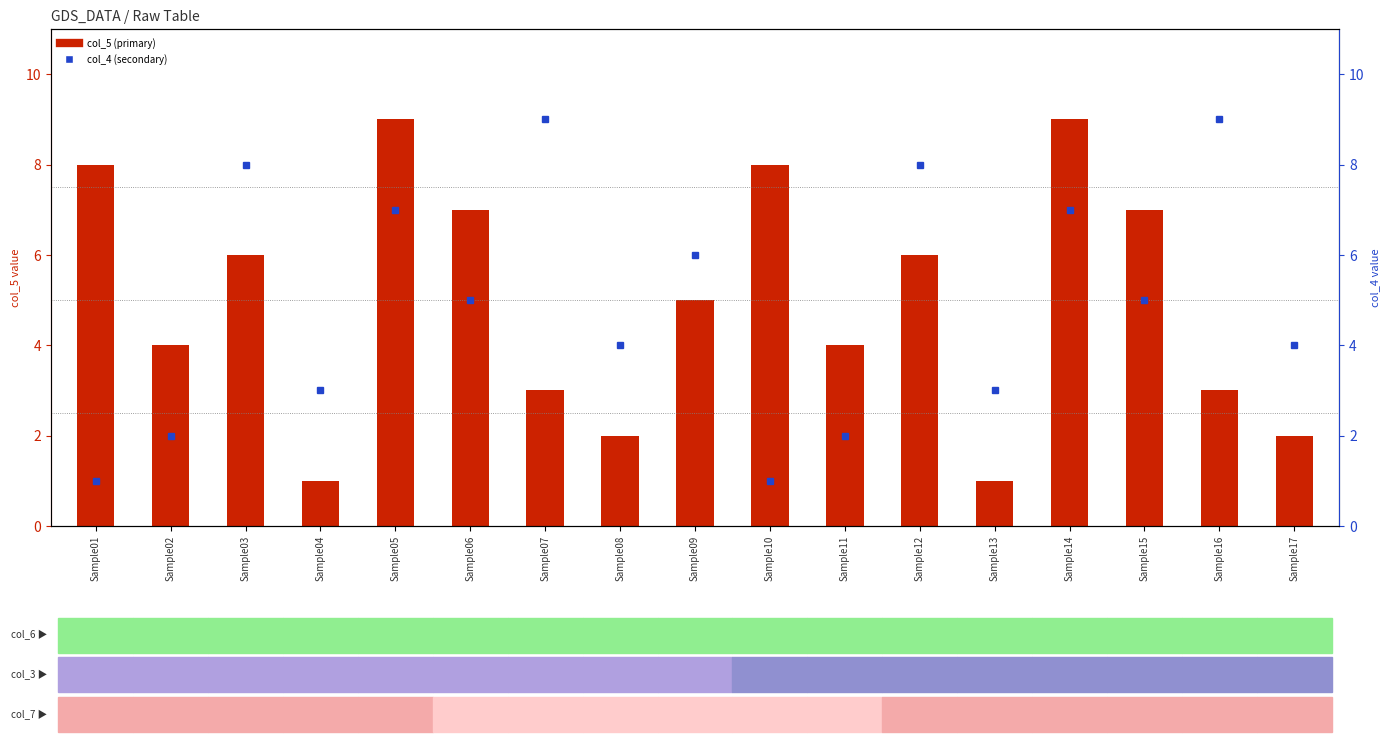

What is the difference between the maximum and minimum values in the col_5 (primary) series?

8